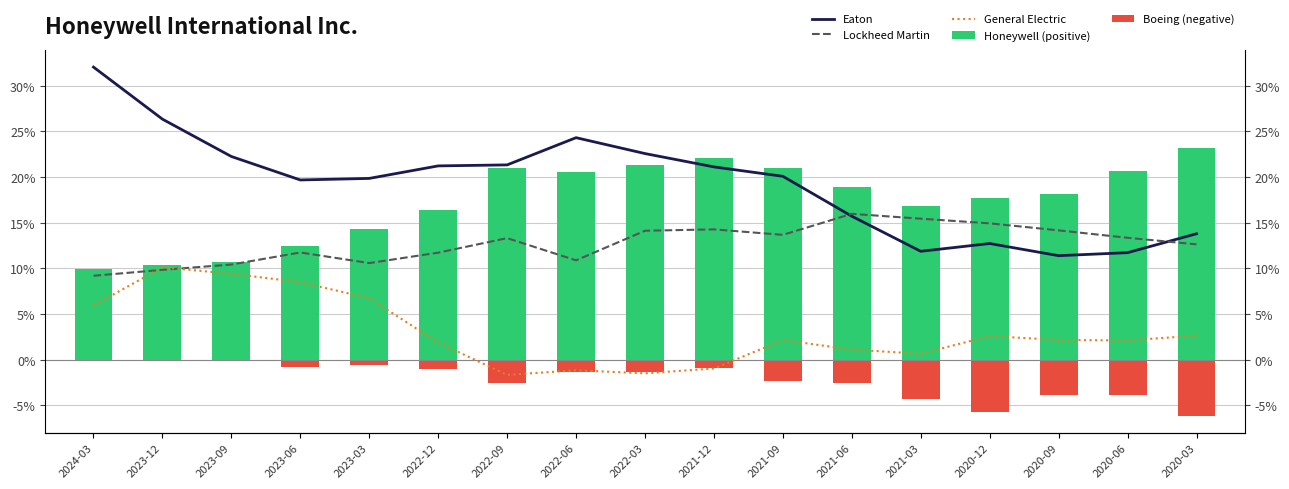

How many values in the Honeywell (positive) series are below 18?

8